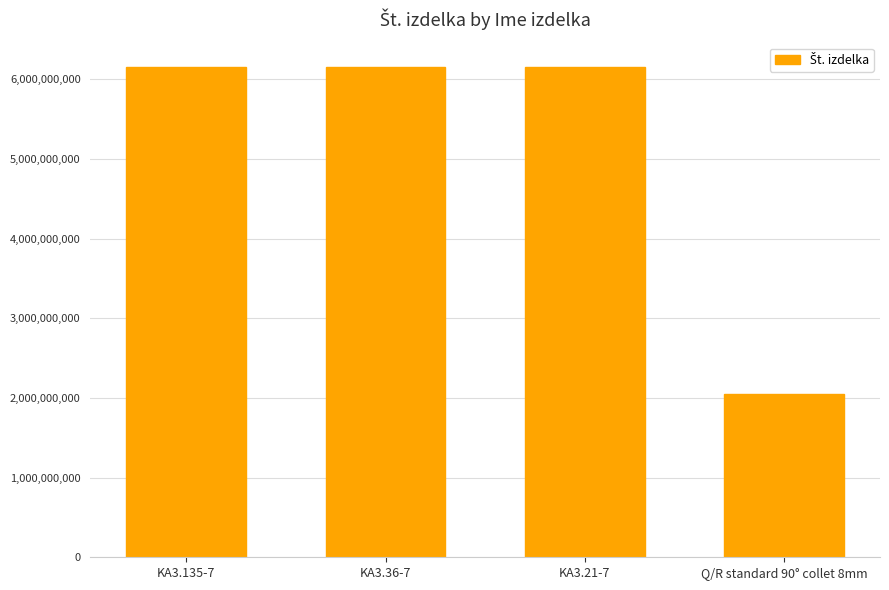

How many bars are there in total?

4